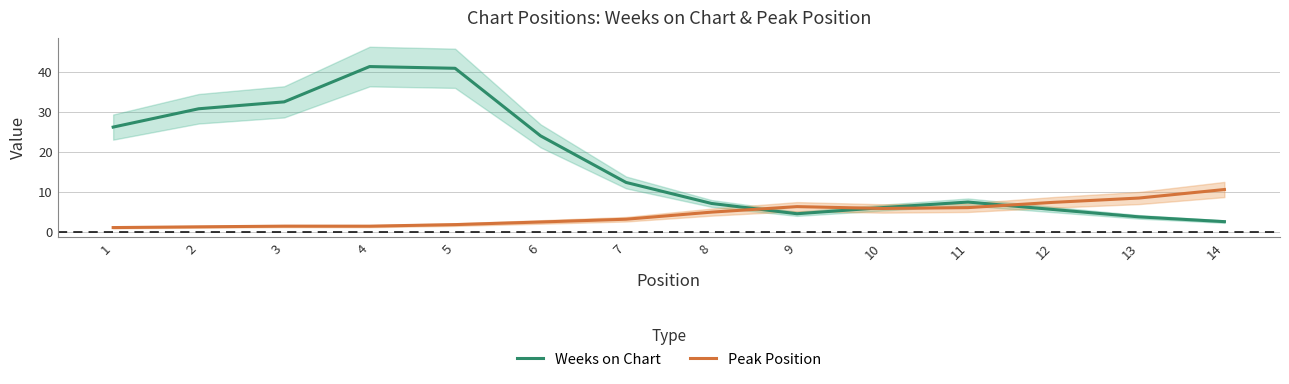

What is the total value across all series at 2?

32.0